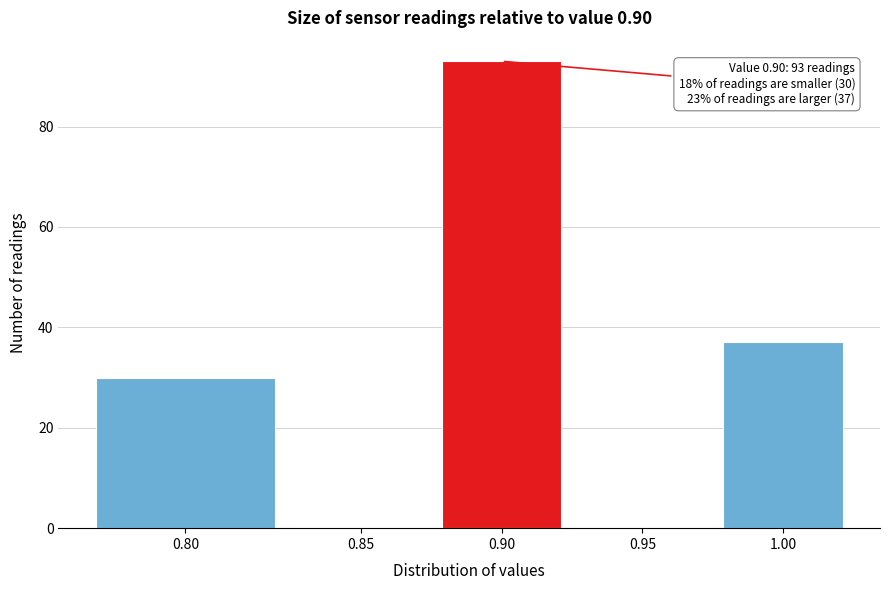

Reading left to right, transcribe all the data shown in this chart.

0.80=30	0.85=0	0.90=93	0.95=0	1.00=37